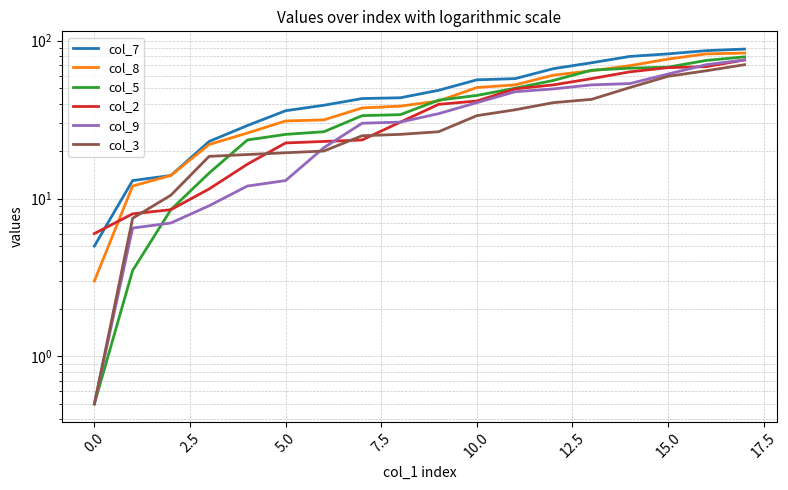

True or false: col_9 has more than 1 points higher than both neighbors.

False